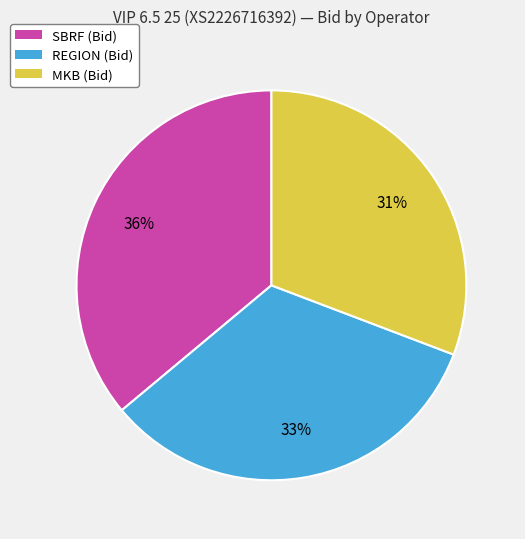

Rank the categories by value from highest to lowest.

SBRF, REGION, MKB